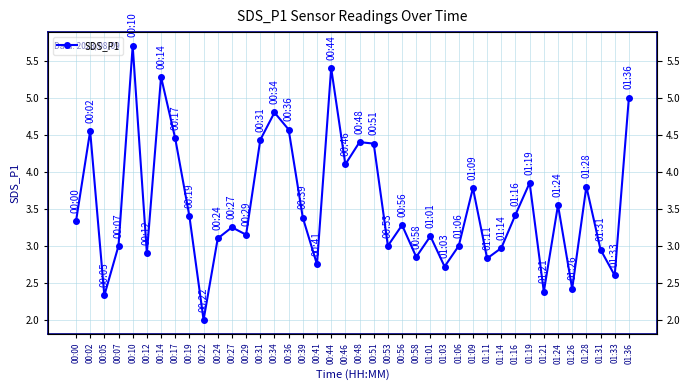

True or false: the data has more than 1 interior local peaks.

True